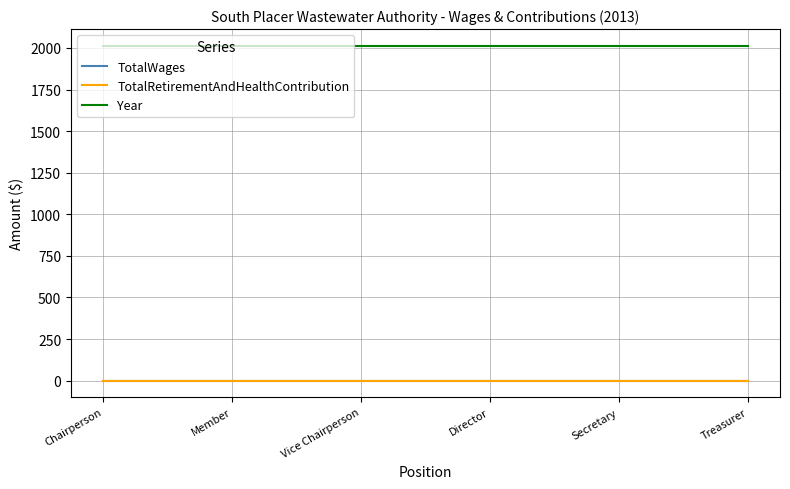

True or false: TotalRetirementAndHealthContribution and Year intersect in this chart.

False